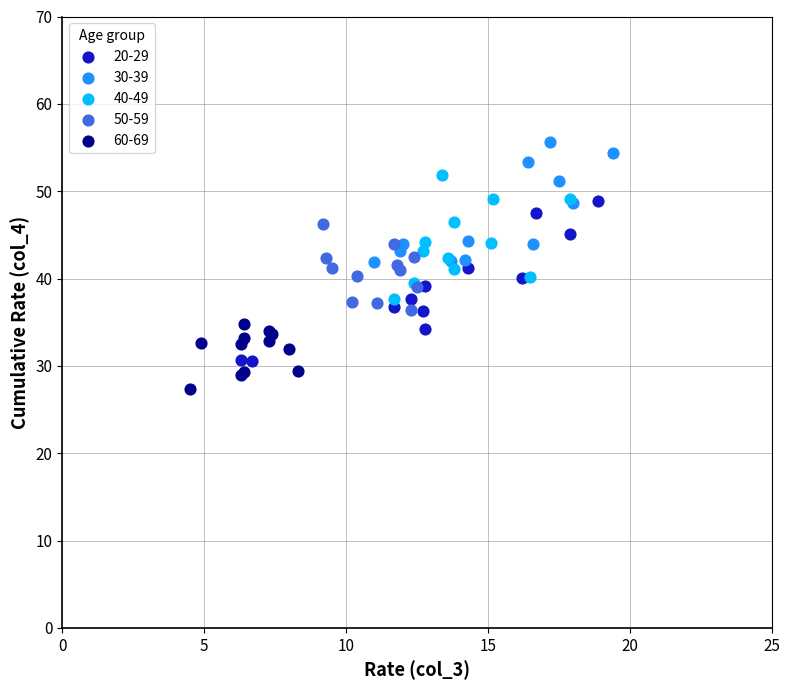

Which series reaches the minimum Y coordinate?

60-69